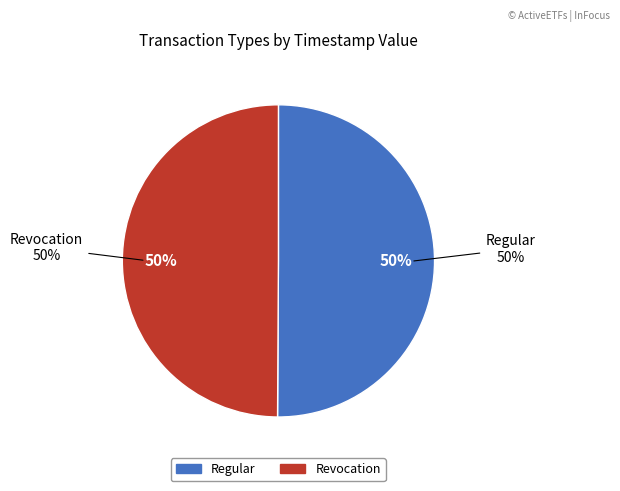

How many segments does this pie chart have?

2